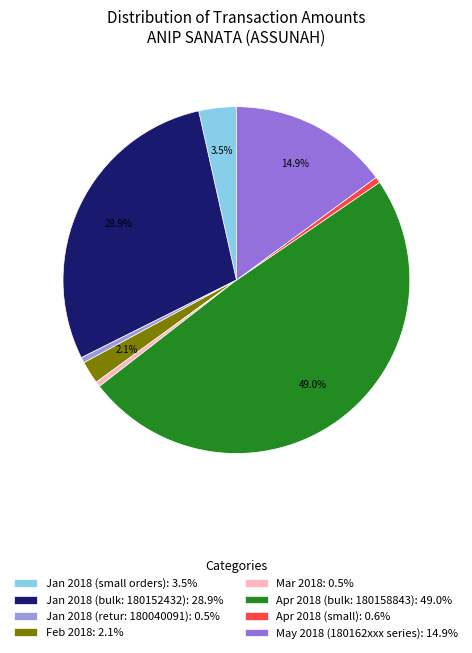

Does Jan 2018 (retur: 180040091): 0.5% account for over 50% of the chart?

No